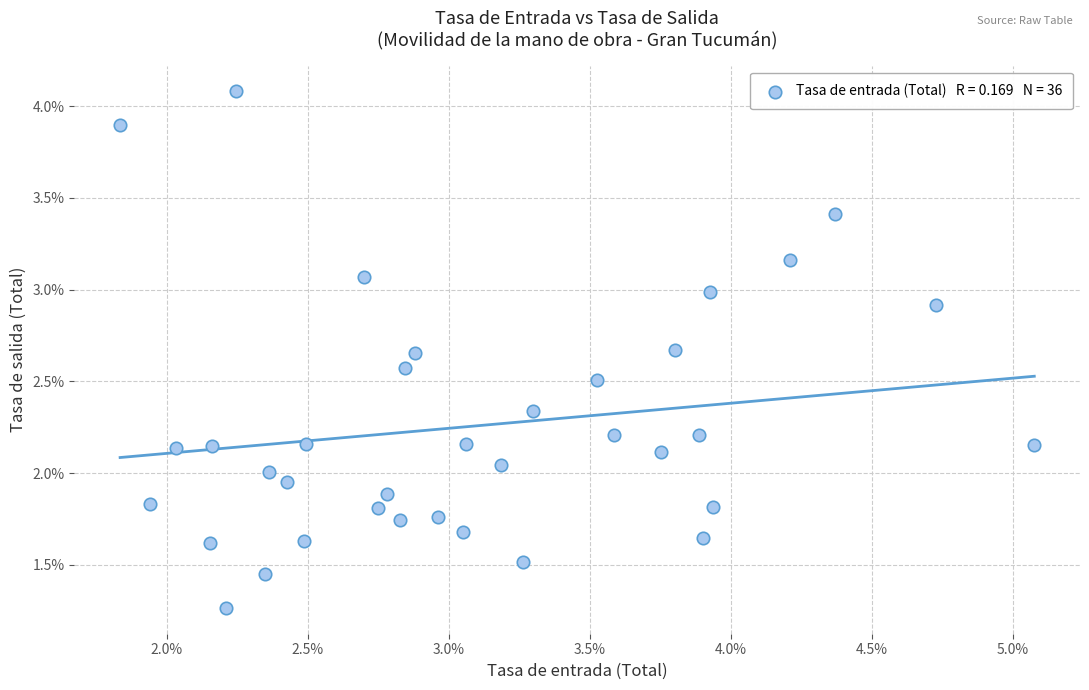

What is the range of Y values (max minus min)?

2.8